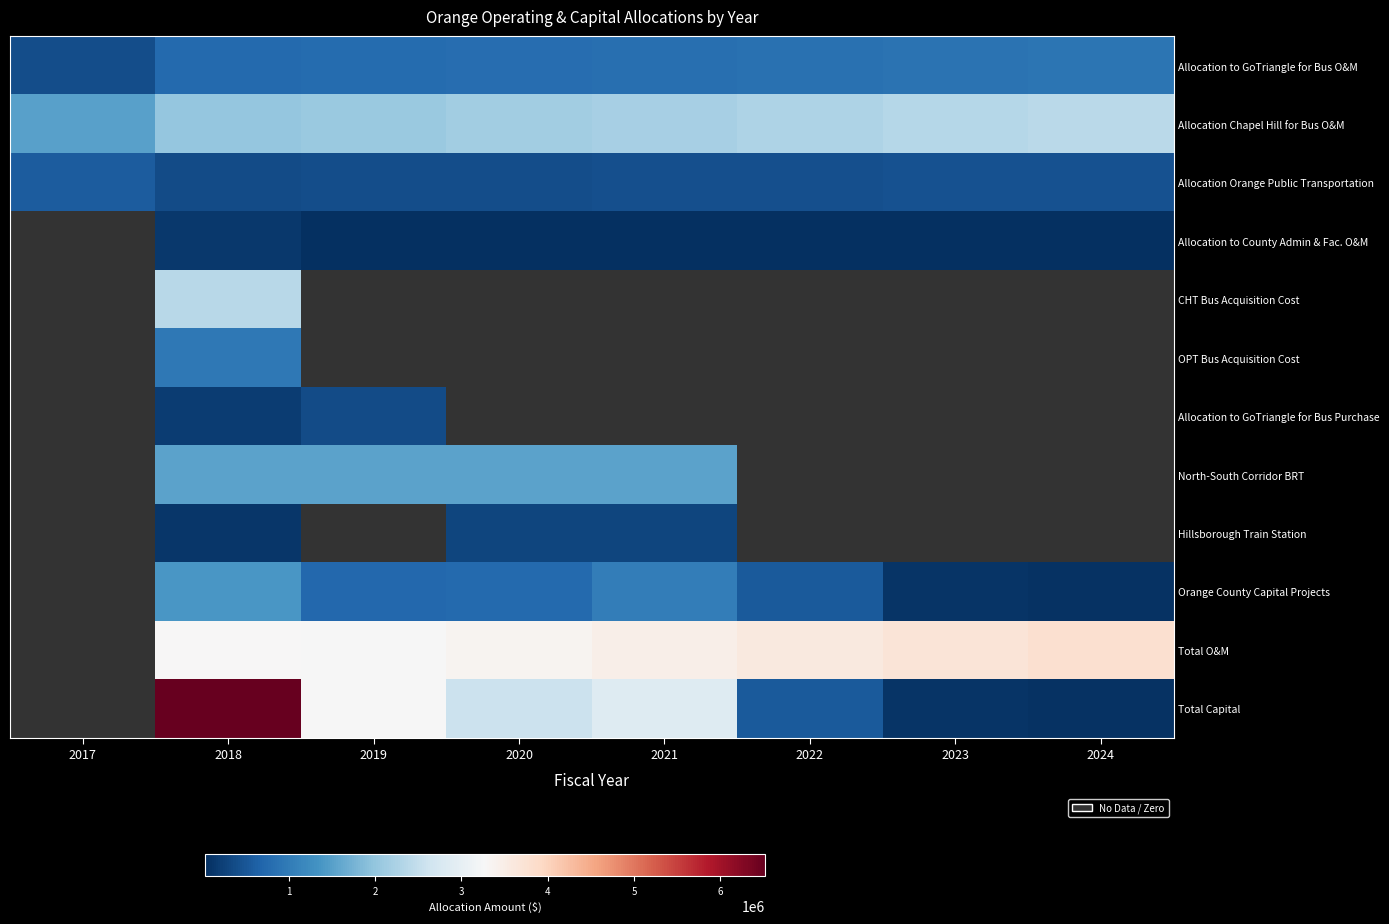

How many positive values does the row_6 series have?

2